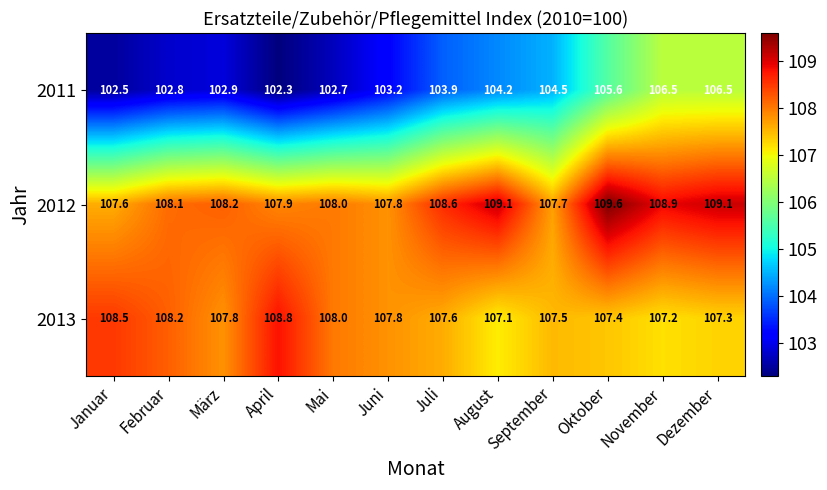

Count the number of data series in this chart.

3